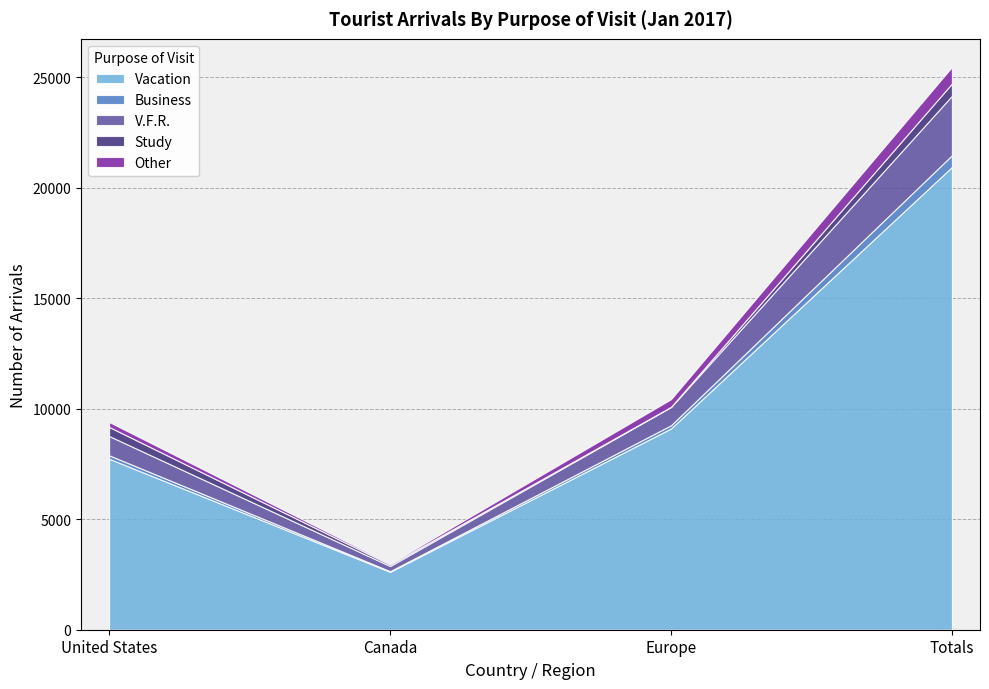

Which series has the widest spread of values?

Vacation